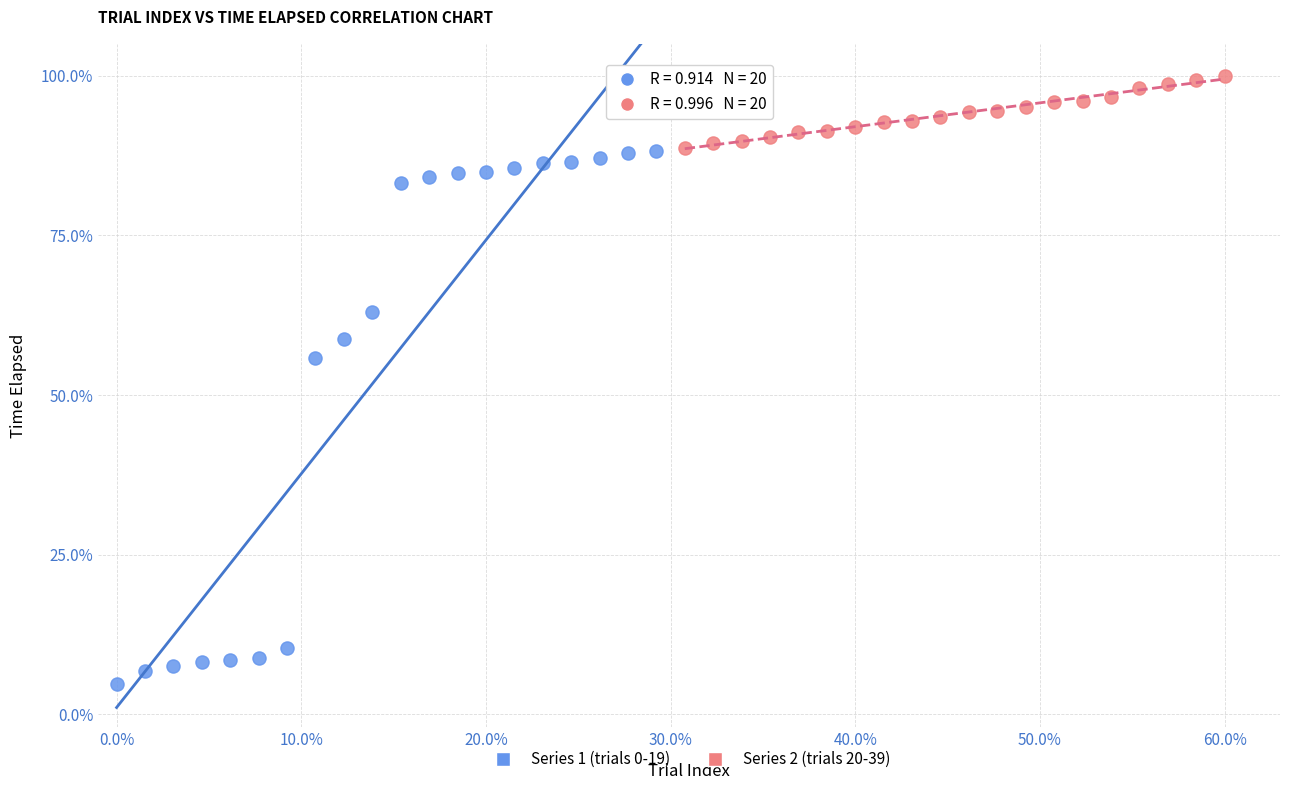

Which series reaches the maximum Y coordinate?

Series 2 (trials 20-39)